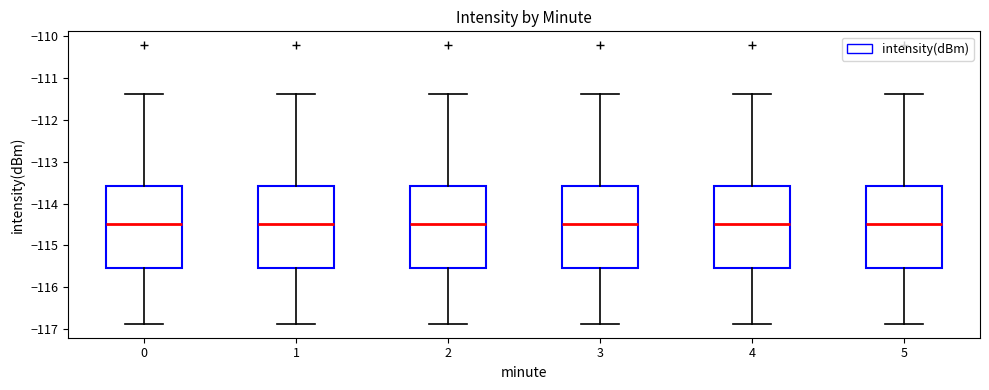

Where does the median line of the box at x = 5 sit on the y-axis? The values are not printed on the chart, so give them approximately, as read against the axis.

-114.5